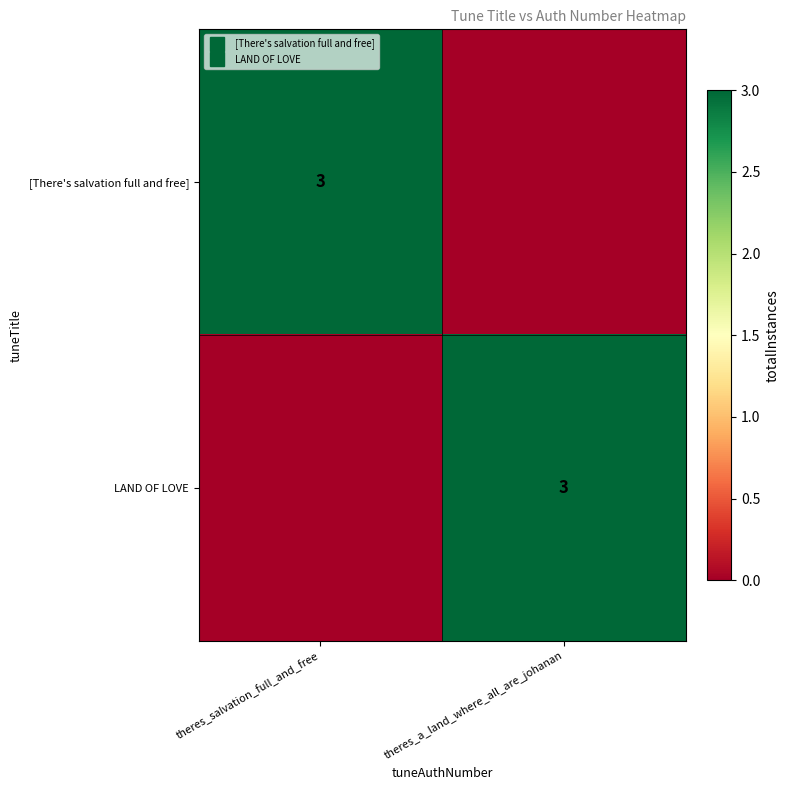

Is the value of LAND OF LOVE at theres_salvation_full_and_free greater than the value of [There's salvation full and free] at theres_salvation_full_and_free?

No